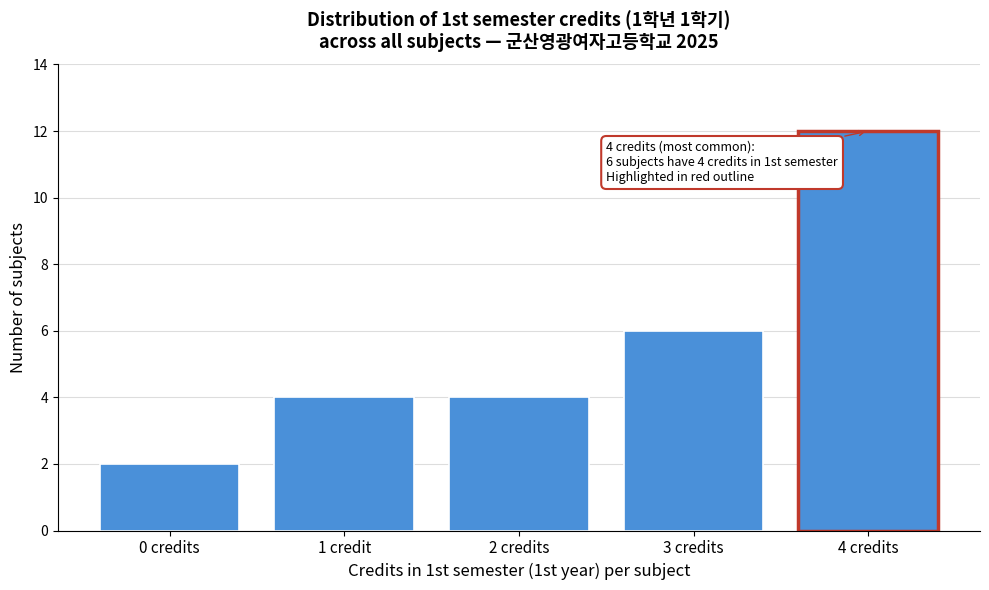

Reading left to right, transcribe all the data shown in this chart.

2	4	4	6	12